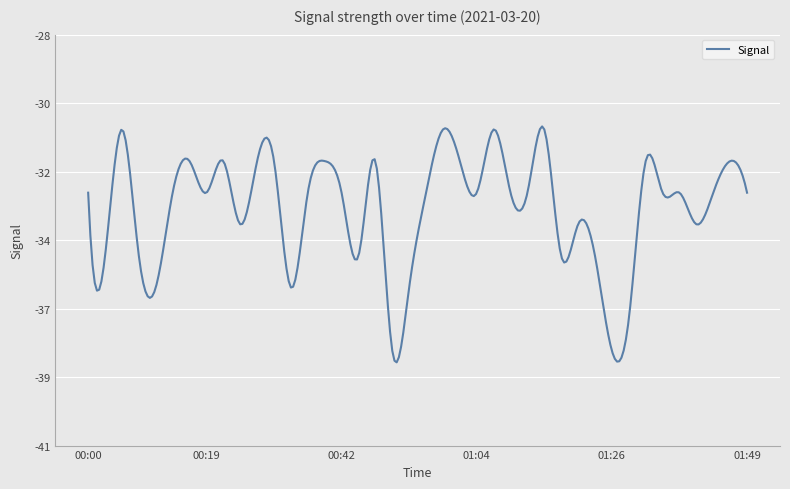

Does the chart display data point markers on the line(s)?

No